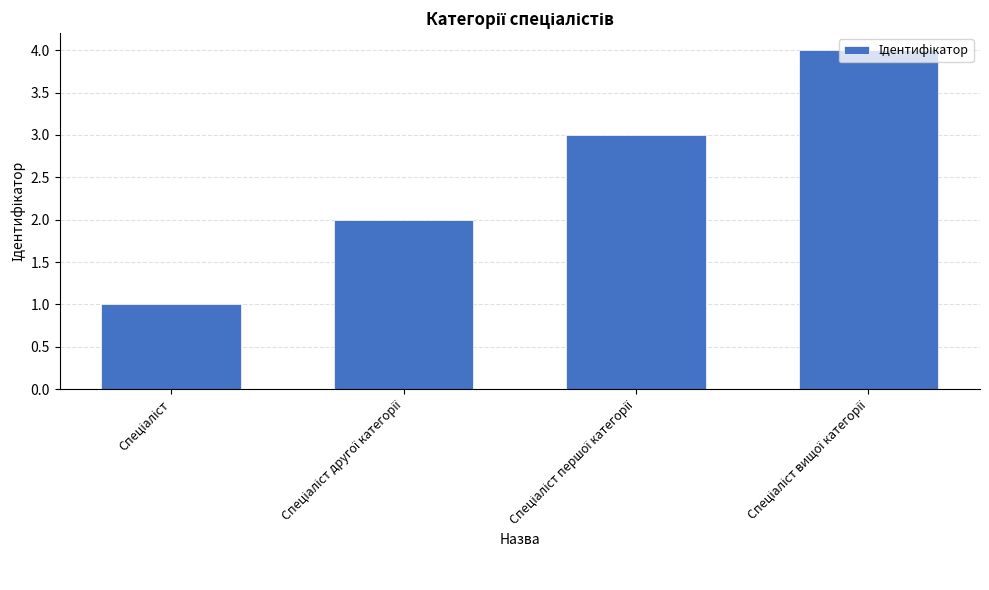

How many series are shown in this chart?

1